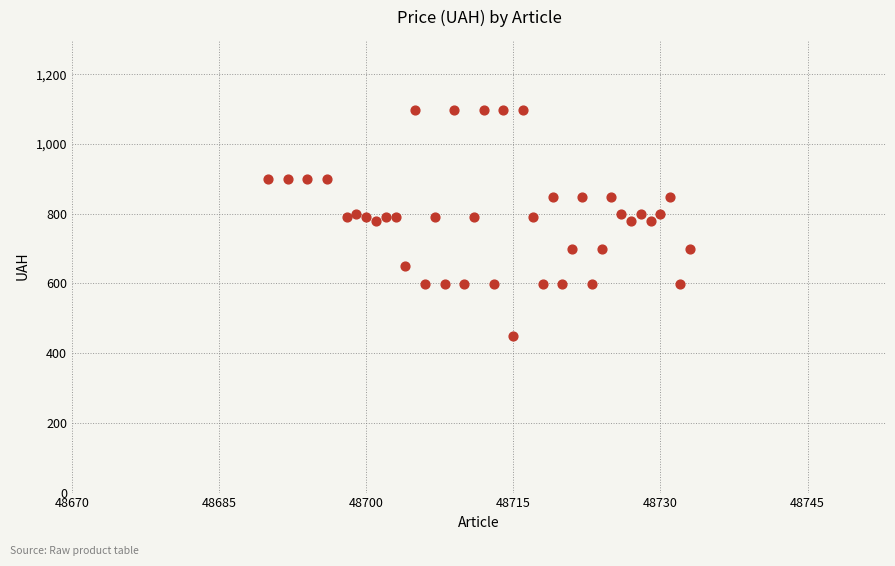

What is the range of Y values (max minus min)?

650